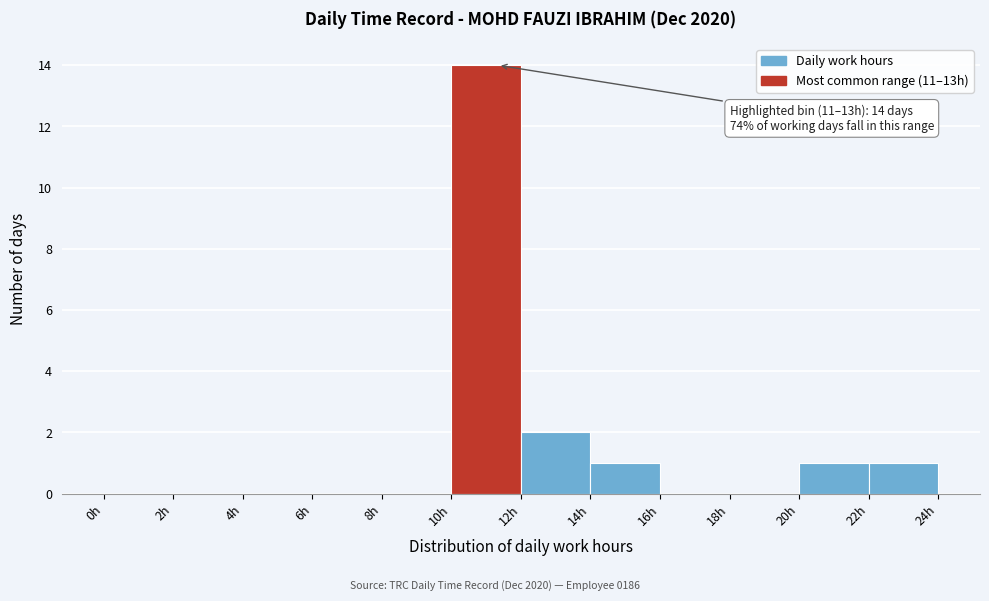

Over which range of the x-axis is the bar tallest?

10 to 12